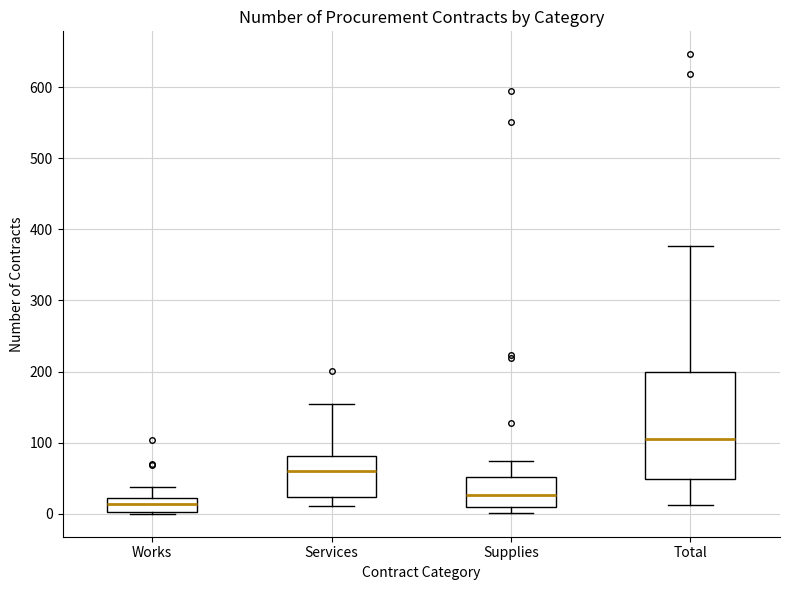

Reading left to right, read every box against the y-axis: the position of its median line, the range the box covers, and the ends of its whiskers. The values are not printed on the chart, so give them approximately, as read against the axis.

Works: median 10, box 0 to 20, whiskers 0 to 40
Services: median 60, box 20 to 80, whiskers 10 to 160
Supplies: median 30, box 10 to 50, whiskers 0 to 70
Total: median 110, box 50 to 200, whiskers 10 to 380